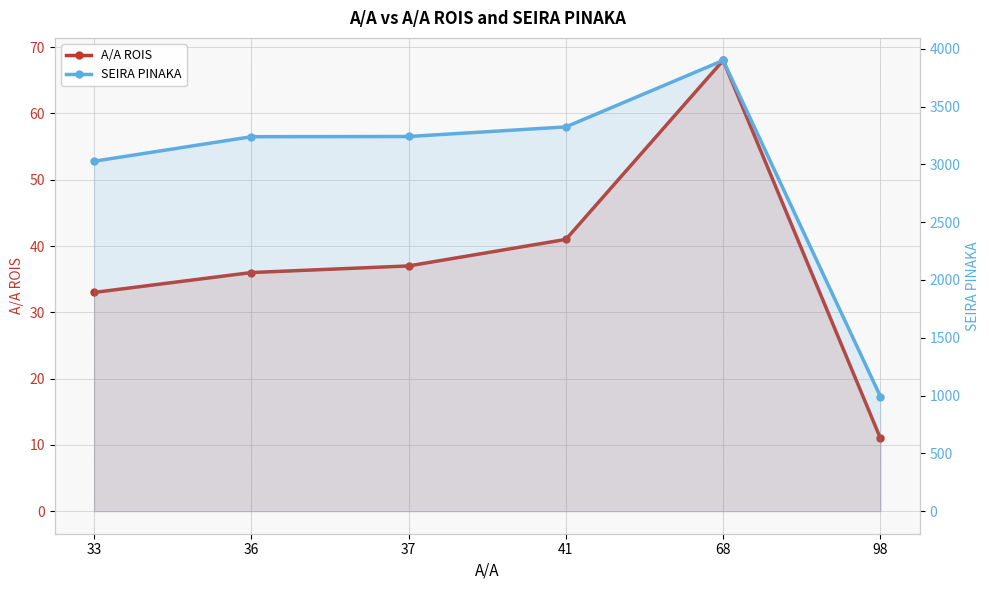

Reading left to right, what are all the values shown in this chart?

A/A ROIS: 33=33	36=36	37=37	41=41	68=68	98=11
SEIRA PINAKA: 33=3027	36=3239	37=3241	41=3324	68=3899	98=992